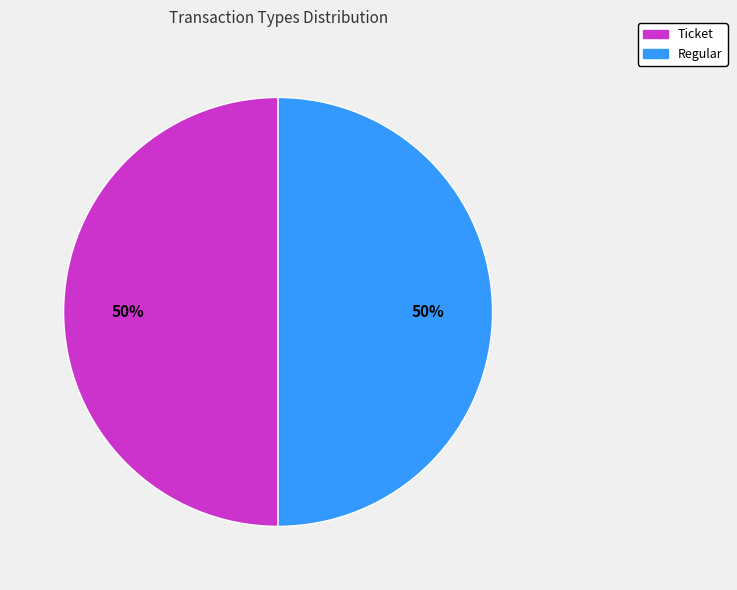

Combined, do Ticket and Regular account for over 50%?

Yes